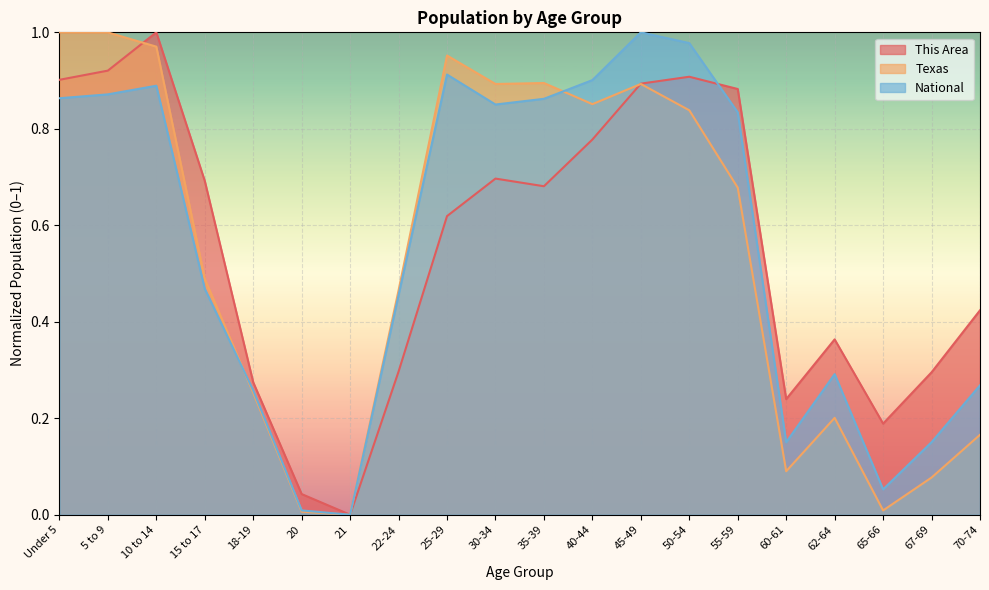

What is the sum of the National values at 10 to 14 and 70-74?

1.2